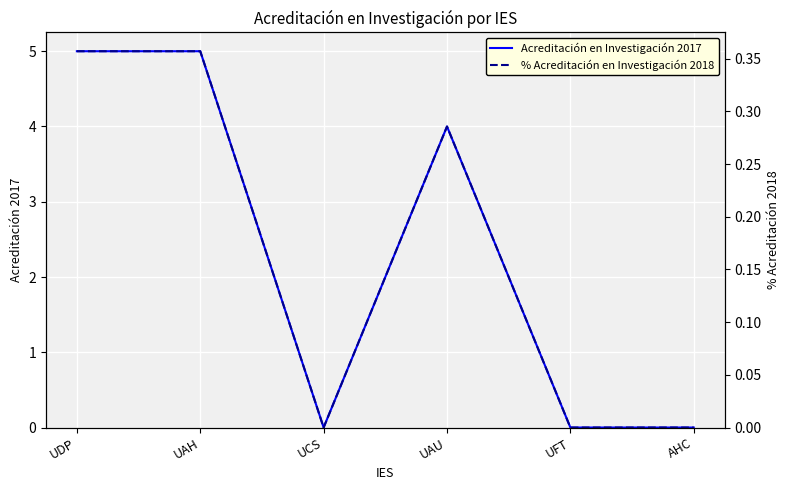

At which label does % Acreditación en Investigación 2018 reach its peak?

UDP